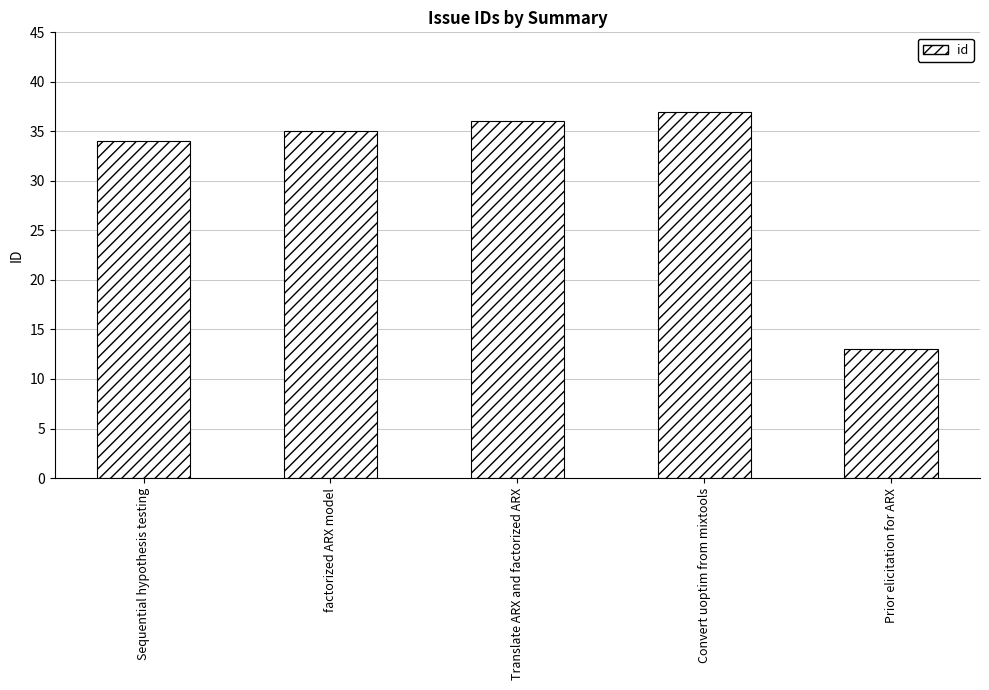

What is the change in value from factorized ARX model to Translate ARX and factorized ARX?

+1